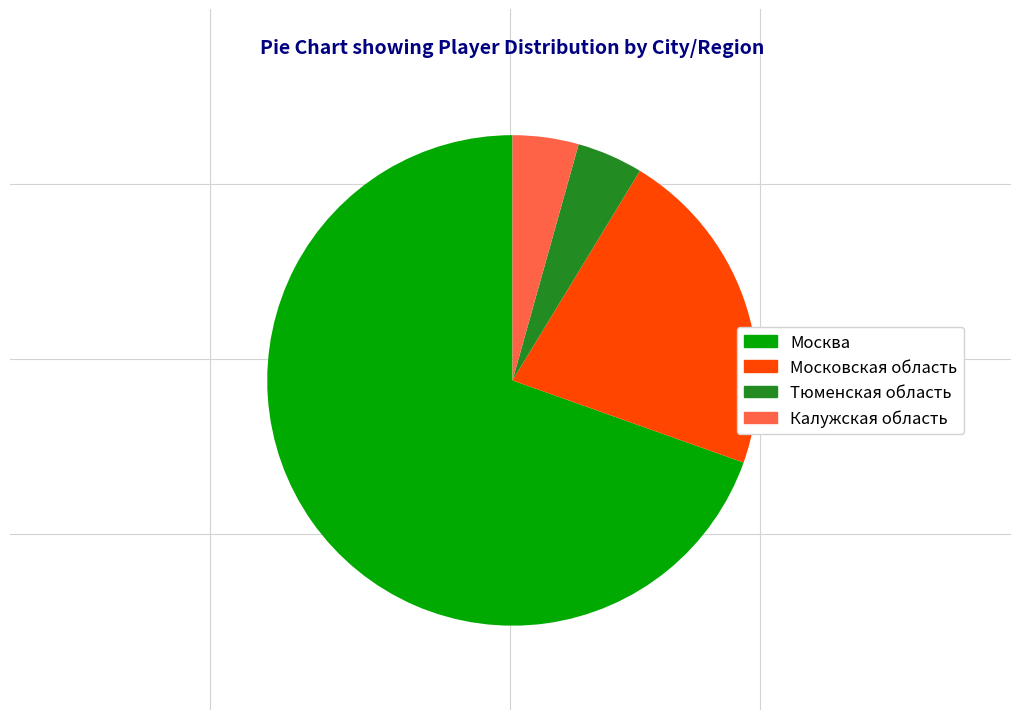

Combined, do Москва and Калужская область account for over 50%?

Yes